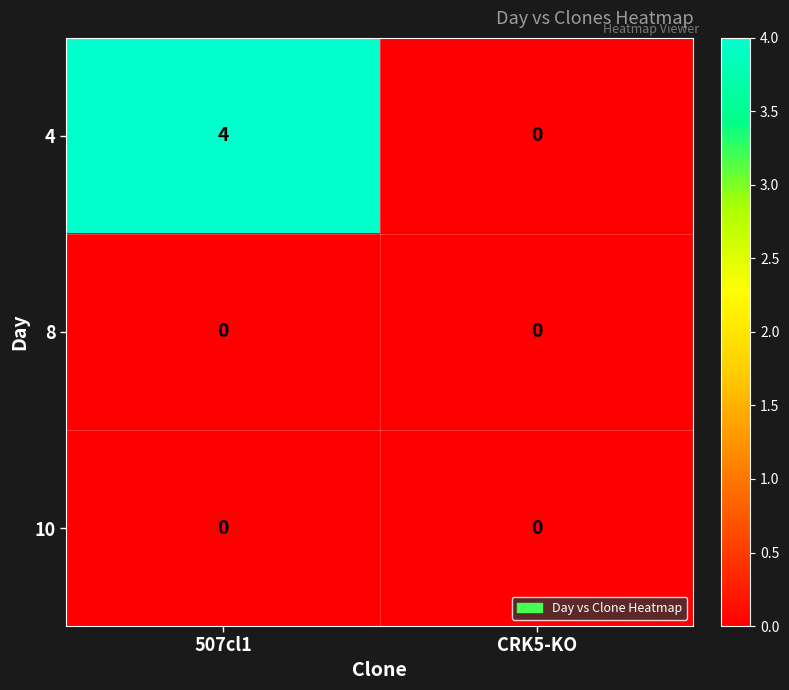

Which series changed the most between 507cl1 and CRK5-KO?

4